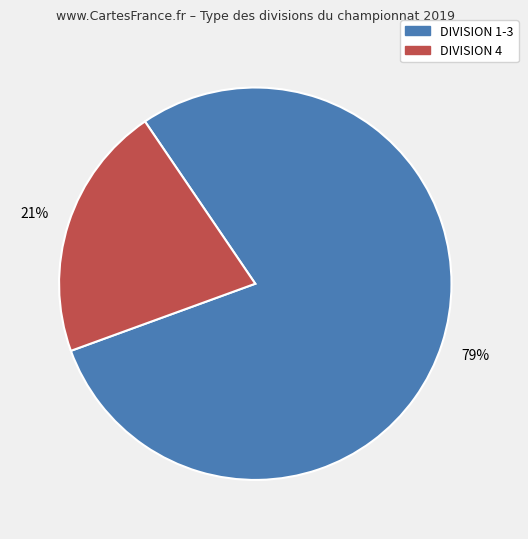

To the nearest percent, what is the average slice percentage?

50%